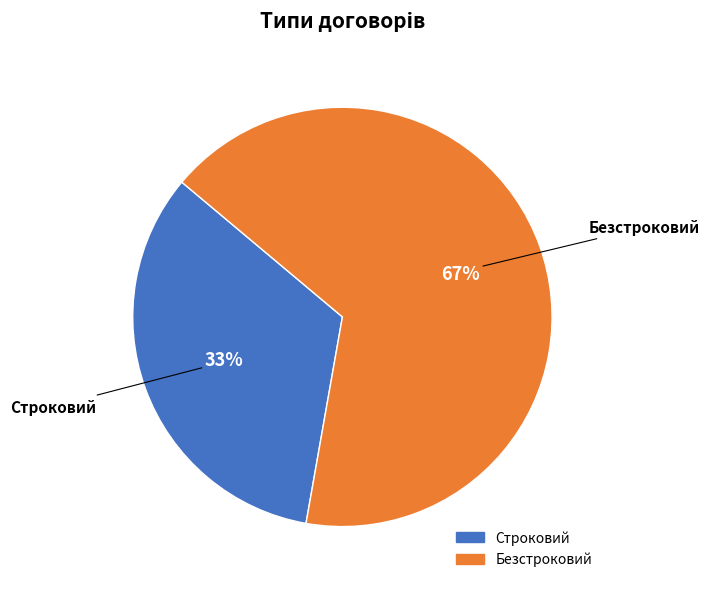

Count the number of slices in the pie.

2